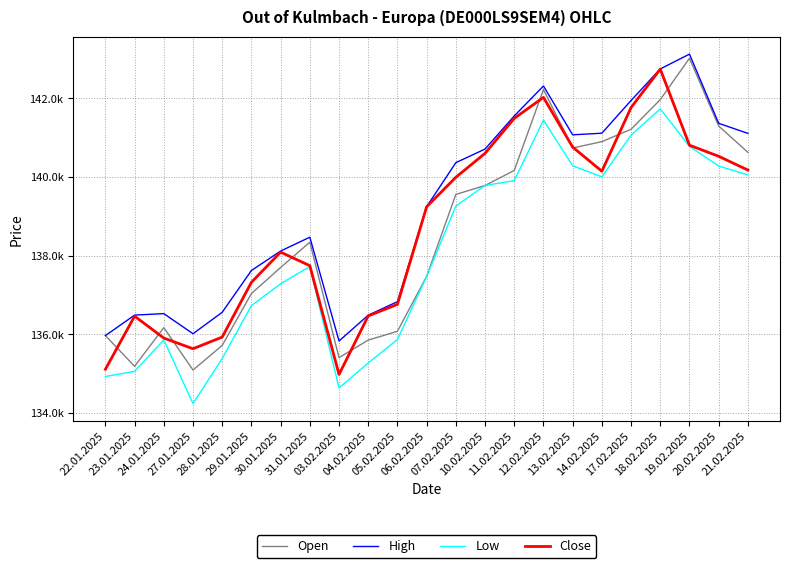

What are all the series names shown in the legend?

Open, High, Low, Close